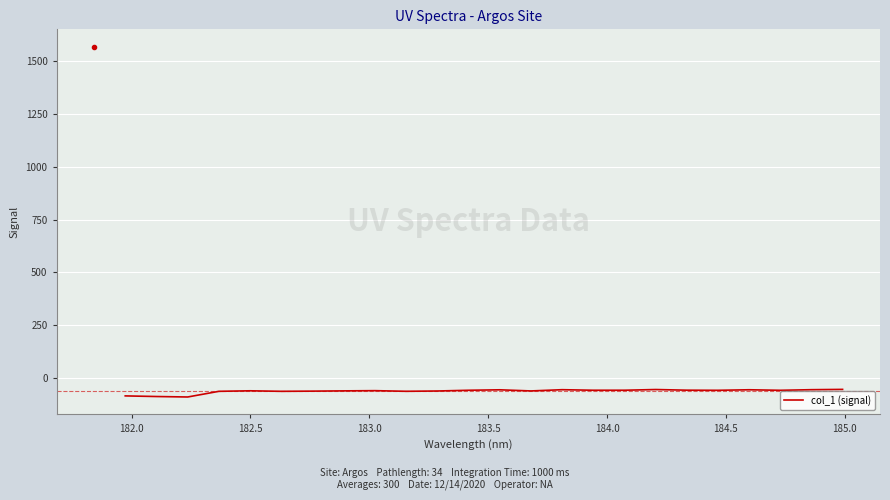

What is the maximum value shown in the chart?

-53.3